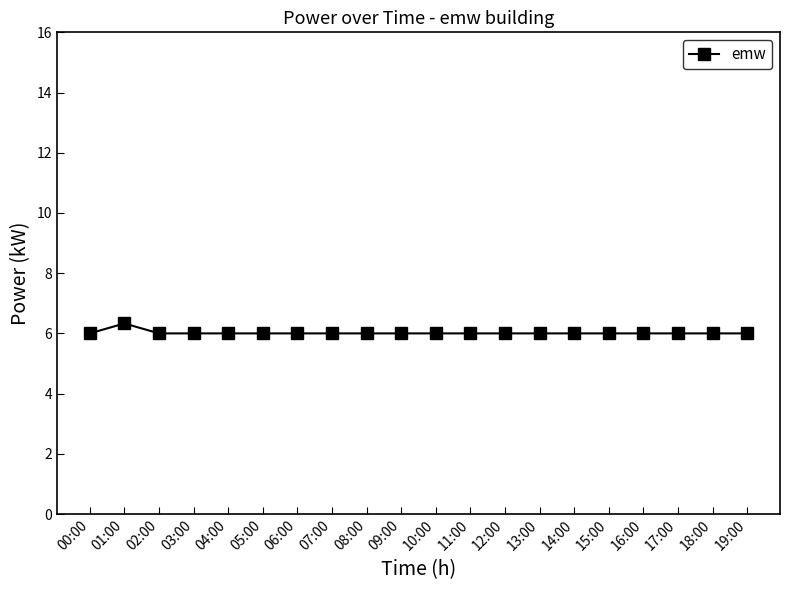

Is it true that the value at 15:00 is 3.8?

False